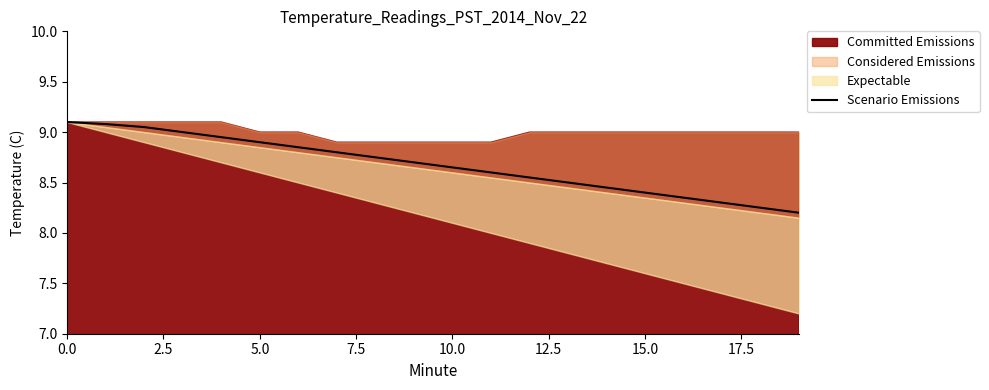

What is the sum of the values at 2.5 and 19?

17.3